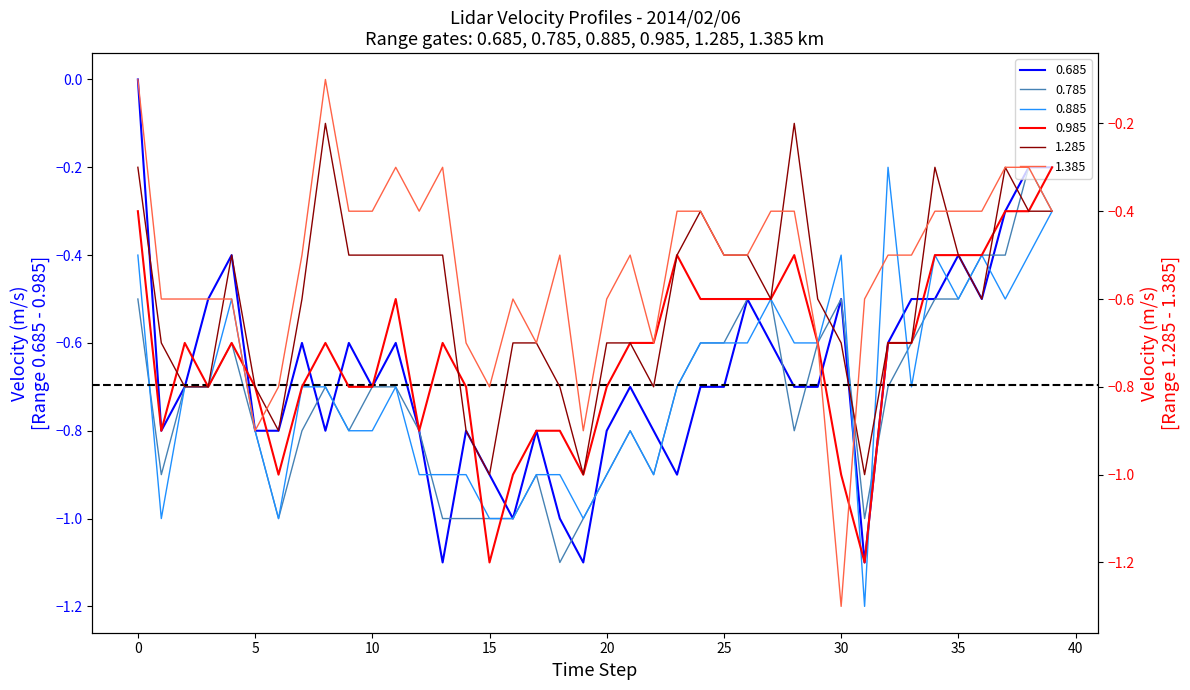

How many intersections are there between 1.285 and 0.985?

4